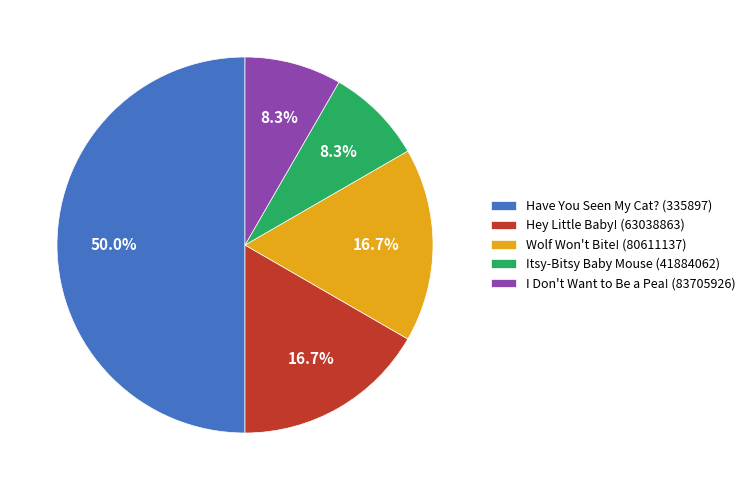

Between Hey Little Baby! (63038863) and Have You Seen My Cat? (335897), which is larger?

Have You Seen My Cat? (335897)